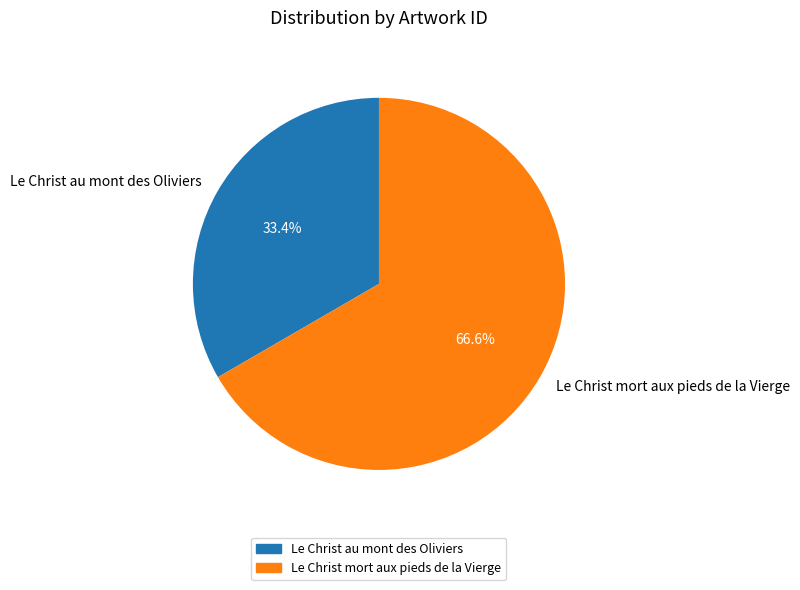

What percentage is the Le Christ au mont des Oliviers slice, to the nearest percent?

33%